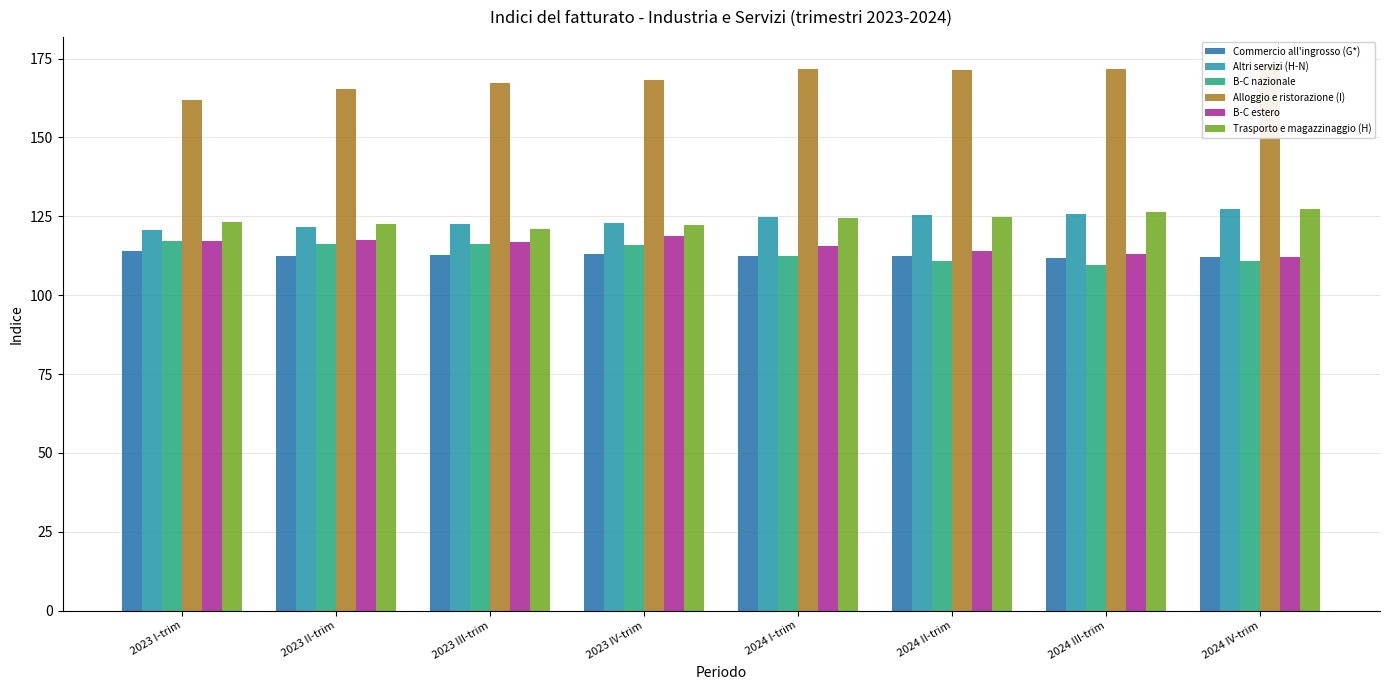

Reading left to right, what are all the values shown in this chart?

Commercio all'ingrosso (G*): 114.1	112.5	112.8	112.9	112.4	112.4	111.7	112.0
Altri servizi (H-N): 120.6	121.5	122.4	123.0	124.9	125.4	125.7	127.3
B-C nazionale: 117.3	116.1	116.2	116.0	112.4	110.9	109.5	110.7
Alloggio e ristorazione (I): 161.9	165.4	167.1	168.2	171.6	171.5	171.7	173.2
B-C estero: 117.3	117.4	117.0	118.9	115.5	113.9	112.9	112.2
Trasporto e magazzinaggio (H): 123.1	122.4	121.1	122.3	124.4	124.9	126.3	127.4